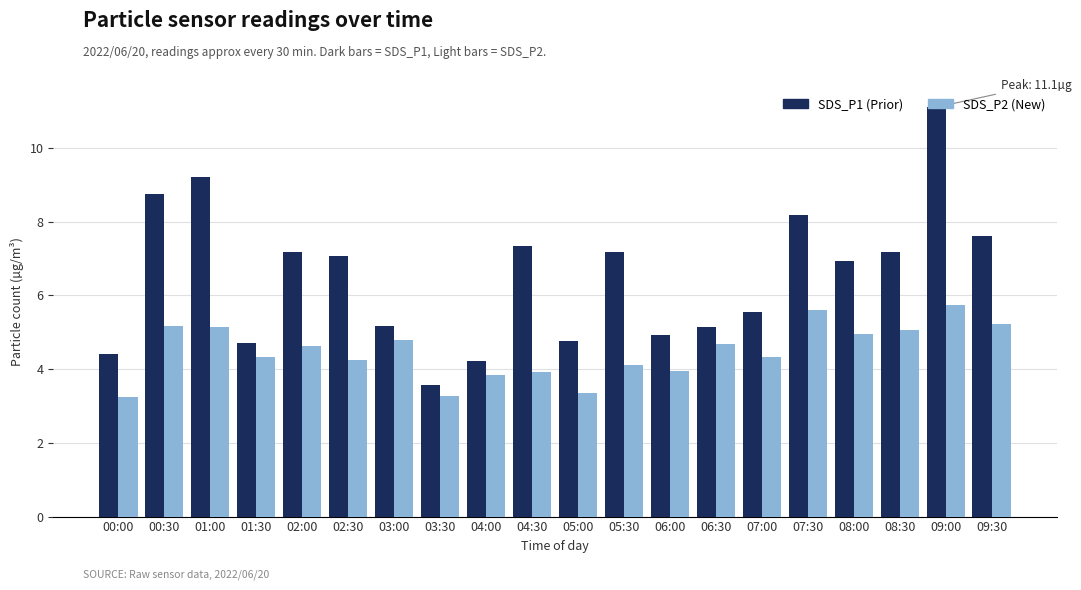

At which category is the sum across all series the highest?

09:00